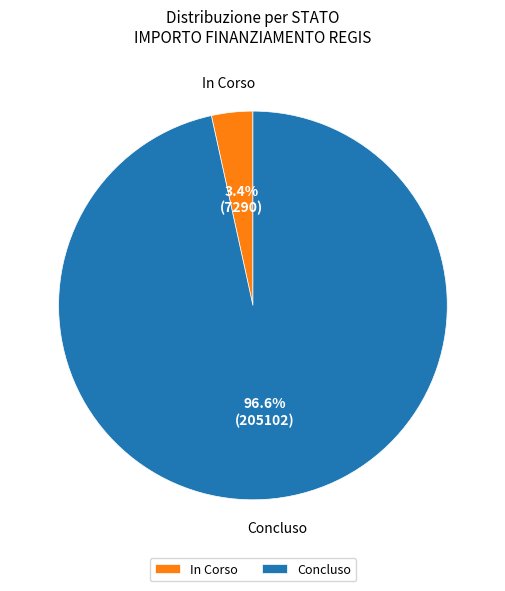

What is the smallest slice in the pie chart?

In Corso